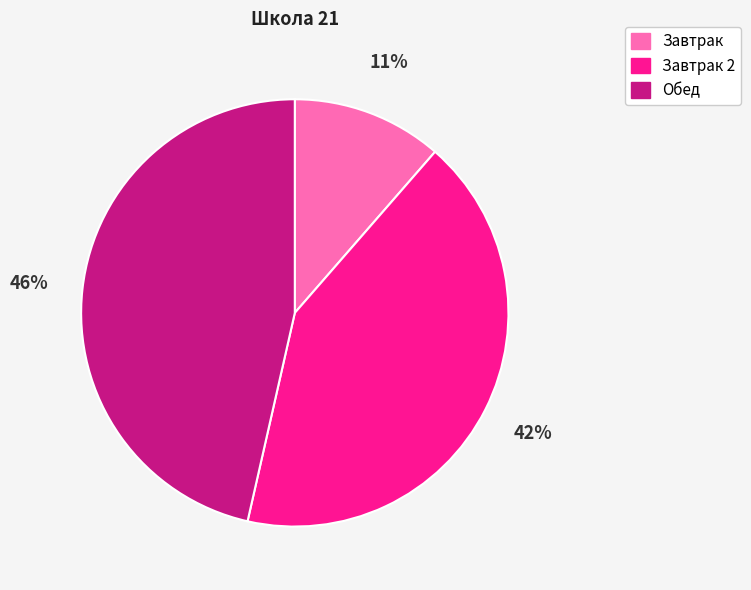

To the nearest percent, what is the difference between the largest and smallest slice percentages?

35%